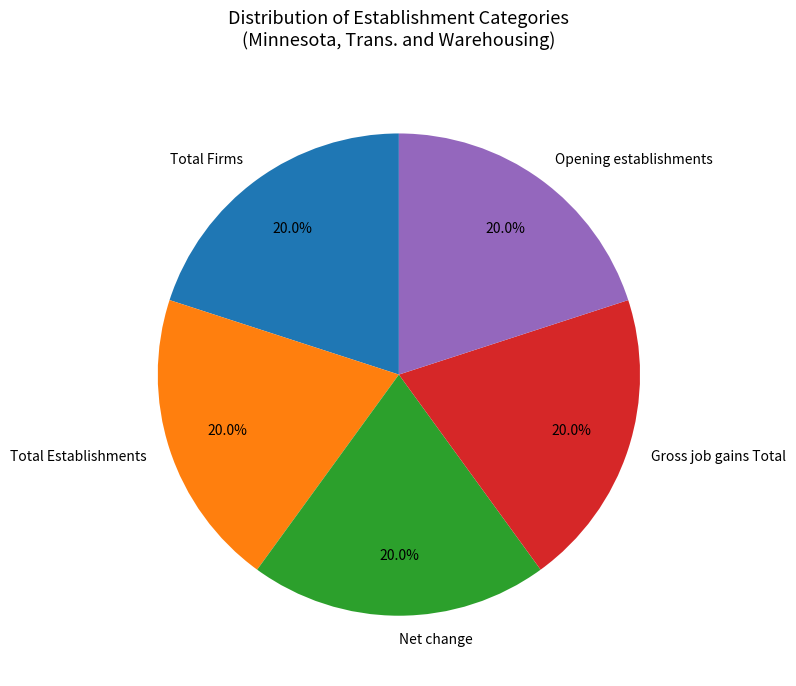

What percentage is NOT represented by Net change?

80.0%